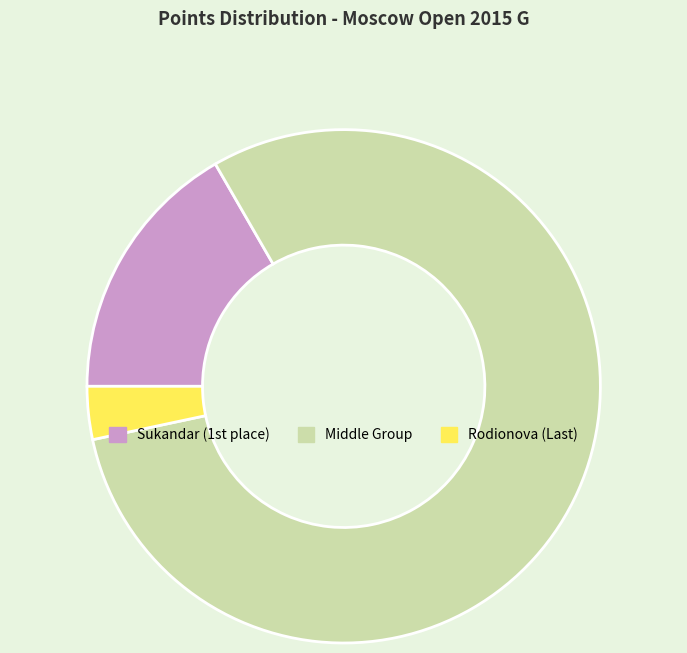

Is there any slice that represents more than half of the pie?

Yes